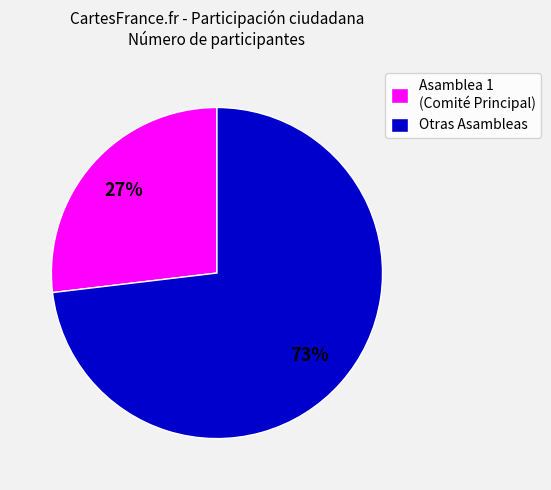

Which category has the smallest portion of the pie?

Asamblea 1 (Comité Principal)